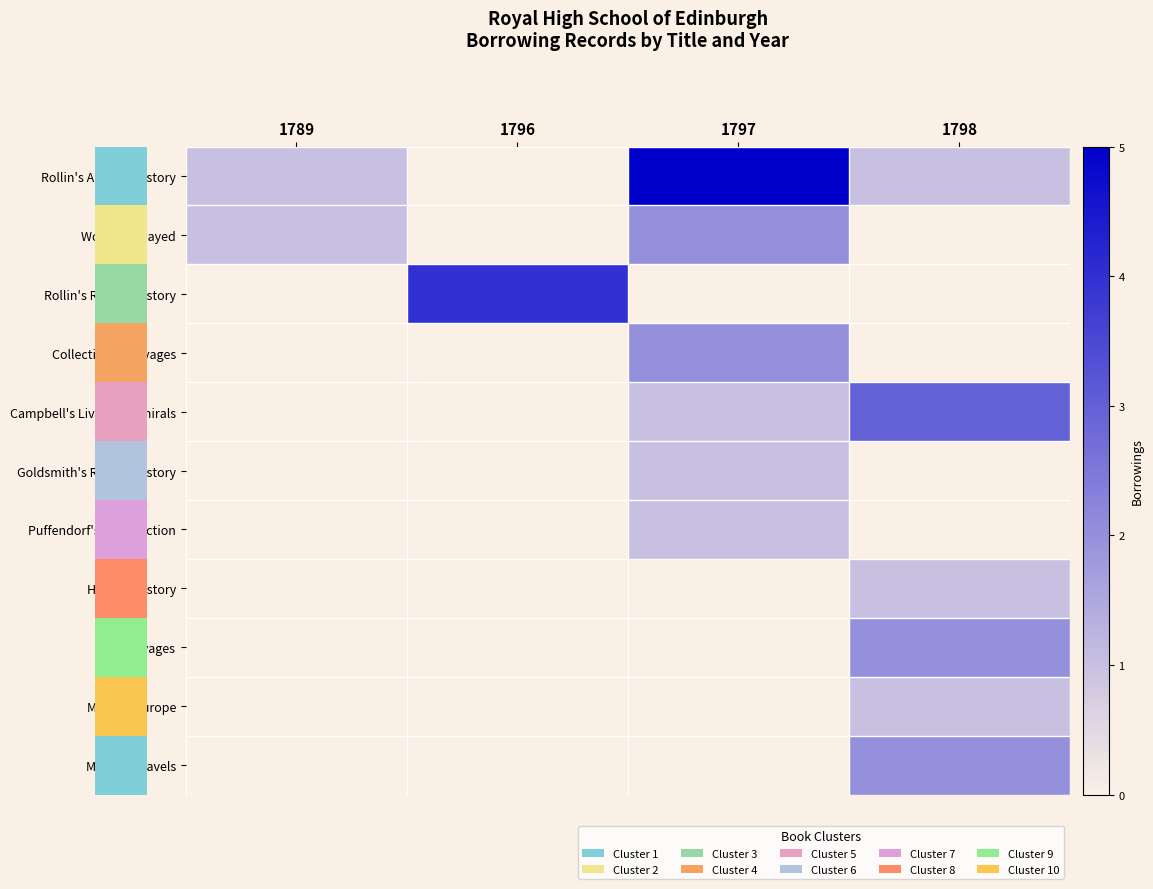

Is it true that Voyages equals -1 at 1789?

False